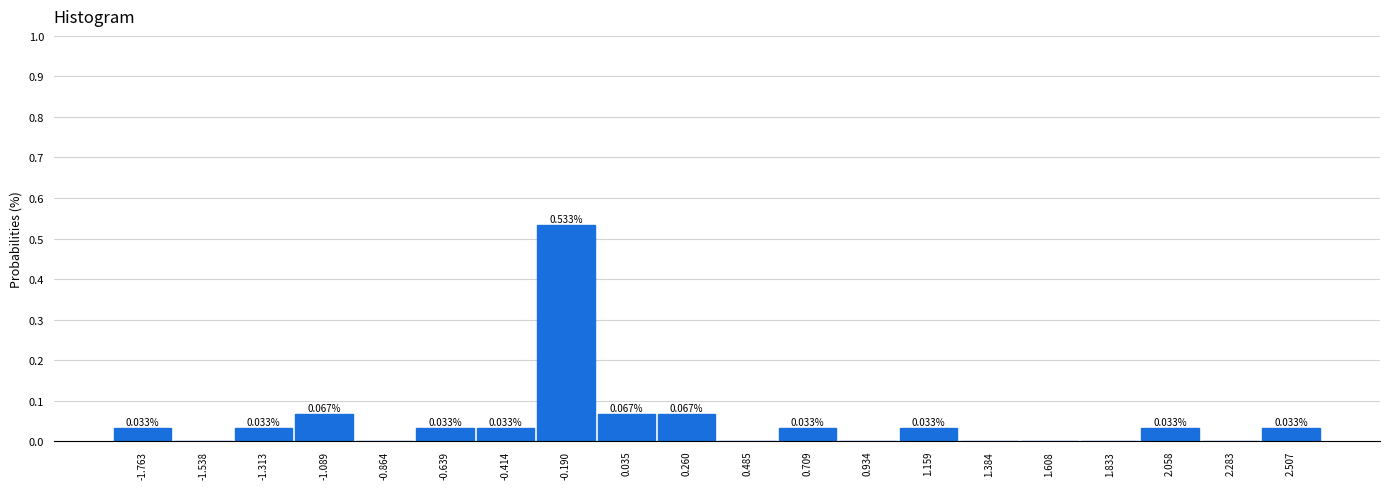

What is the sum of all values?

1.0